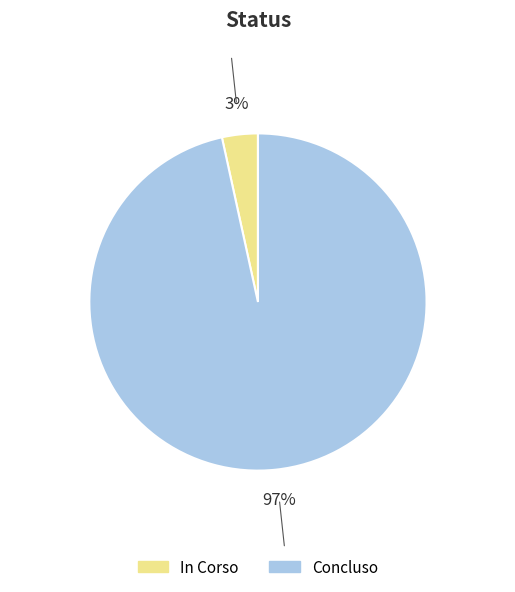

To the nearest percent, what is the average slice percentage?

50%